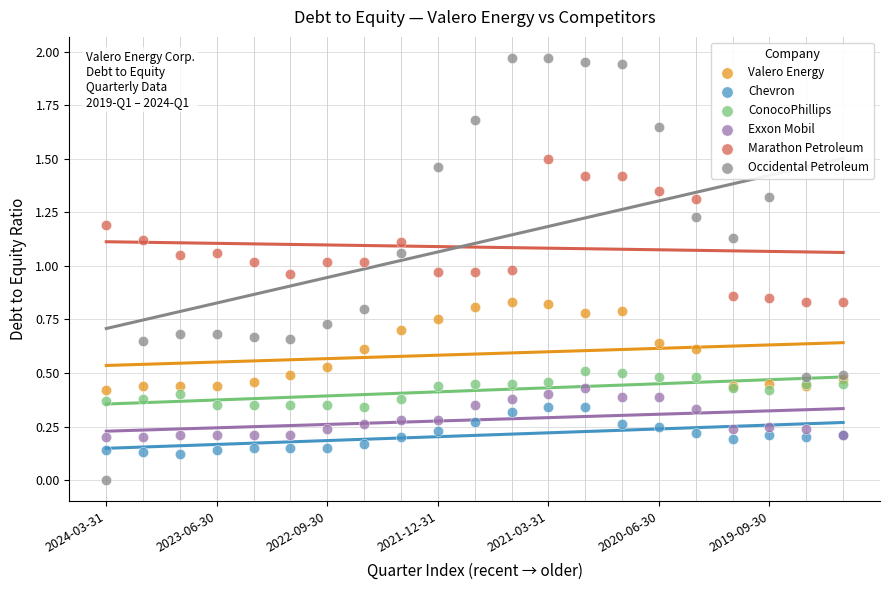

Which series has the largest Y range (max minus min)?

Occidental Petroleum